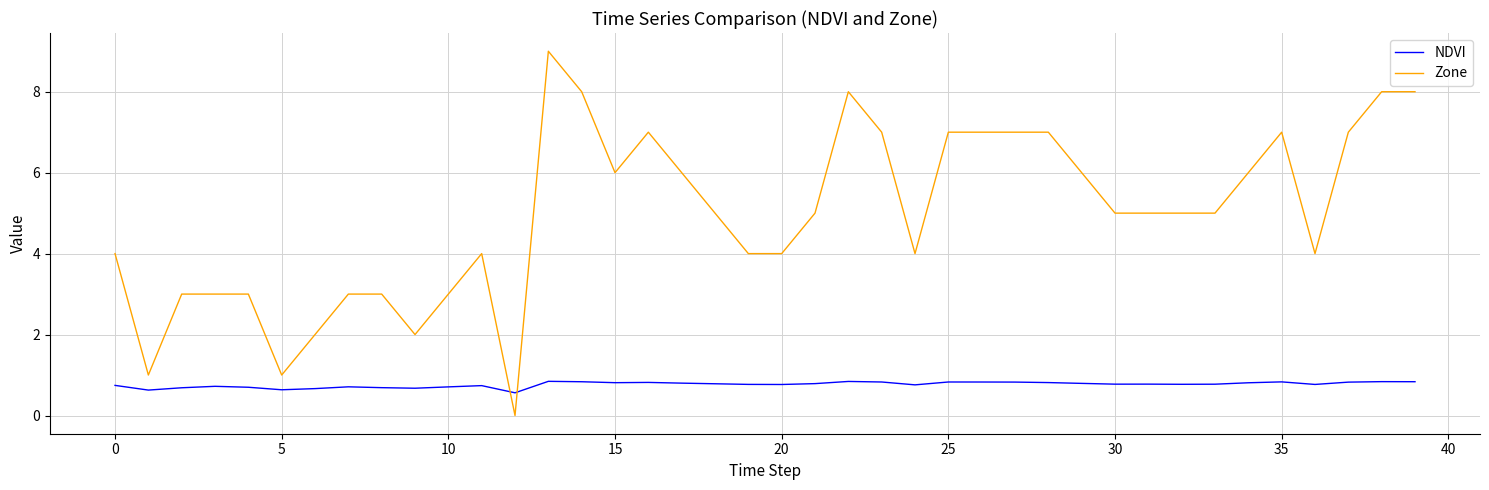

List the series in order of their peak value, highest first.

Zone, NDVI